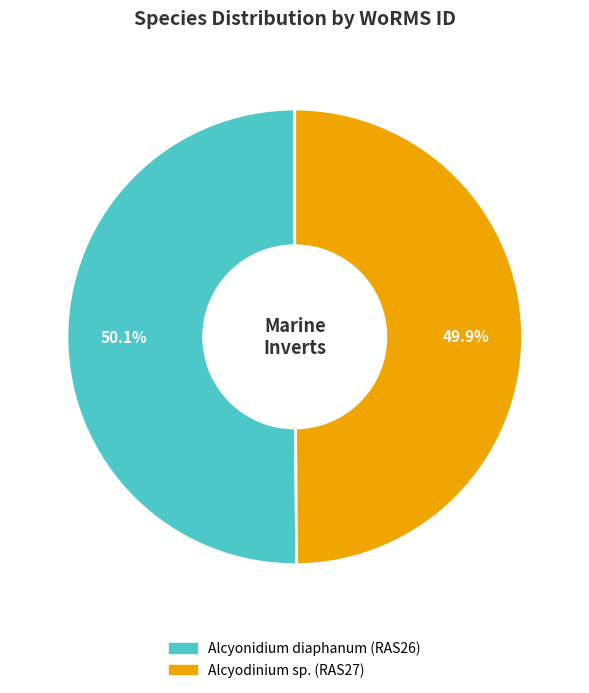

True or false: Alcyonidium diaphanum (RAS26) accounts for 39% of the total.

False